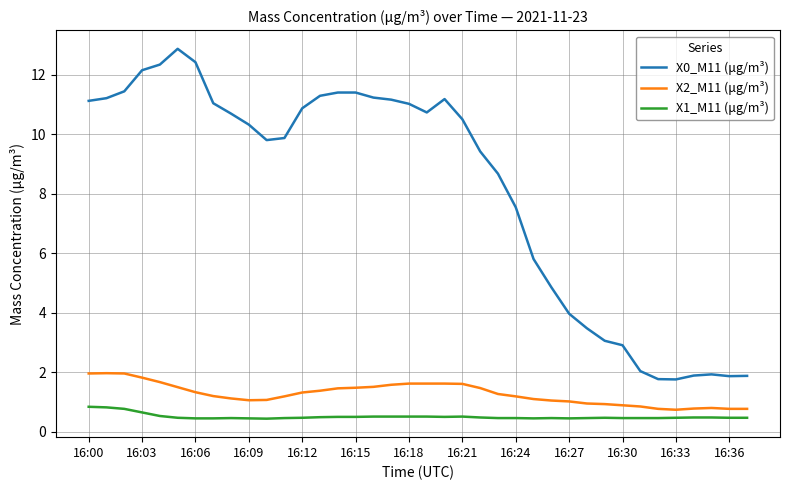

True or false: X2_M11 (μg/m³) and X0_M11 (μg/m³) cross at least once.

False